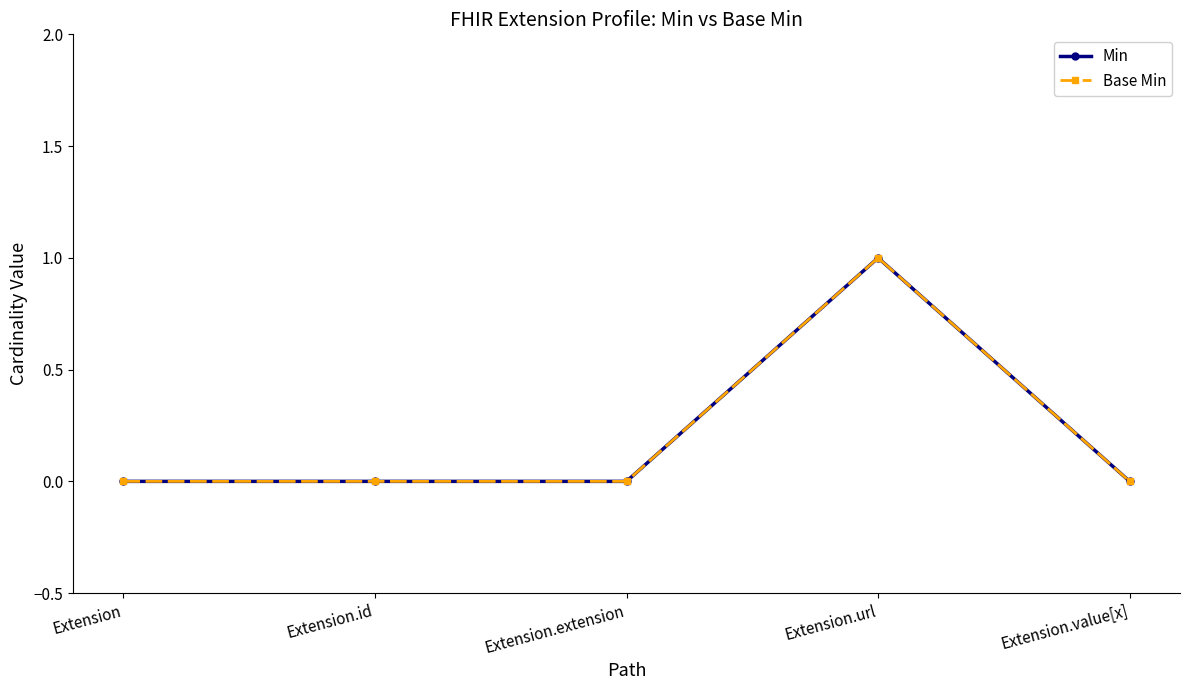

At how many categories does at least one series exceed 0?

1